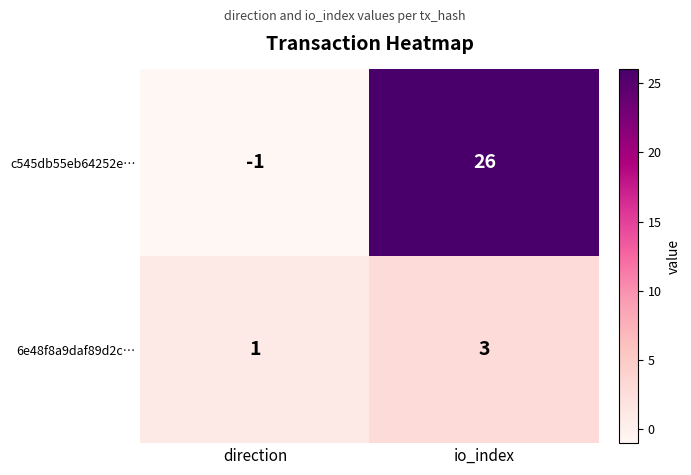

What is the difference between the highest and lowest values at direction?

2